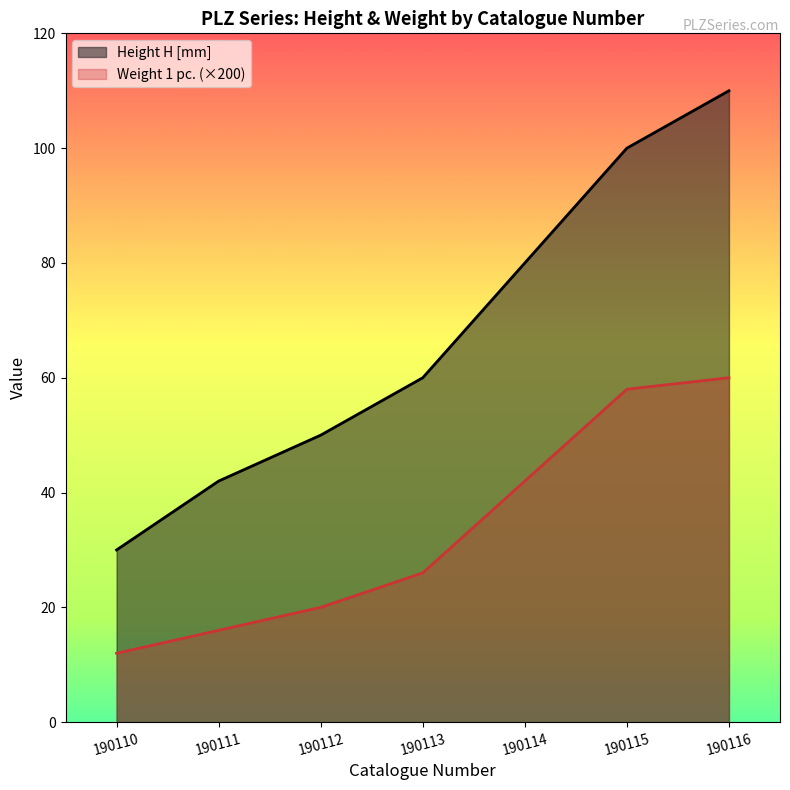

Is it true that Weight 1 pc. equals 24.7 at 190116?

False